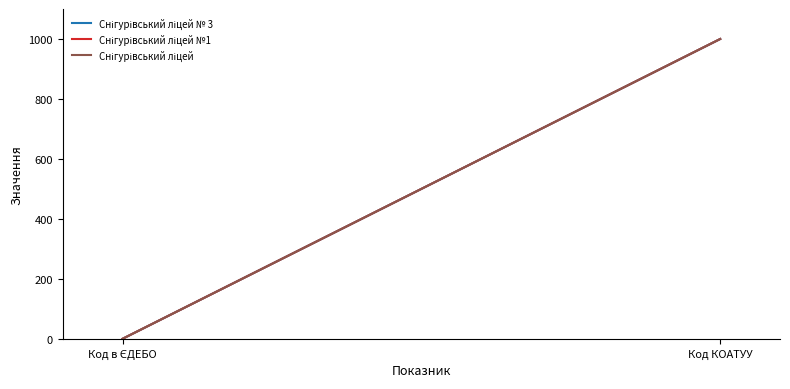

Reading left to right, list all the values displayed in this chart.

Снігурівський ліцей № 3: 0.0	1000.0
Снігурівський ліцей №1: 0.0	1000.0
Снігурівський ліцей: 0.0	1000.0